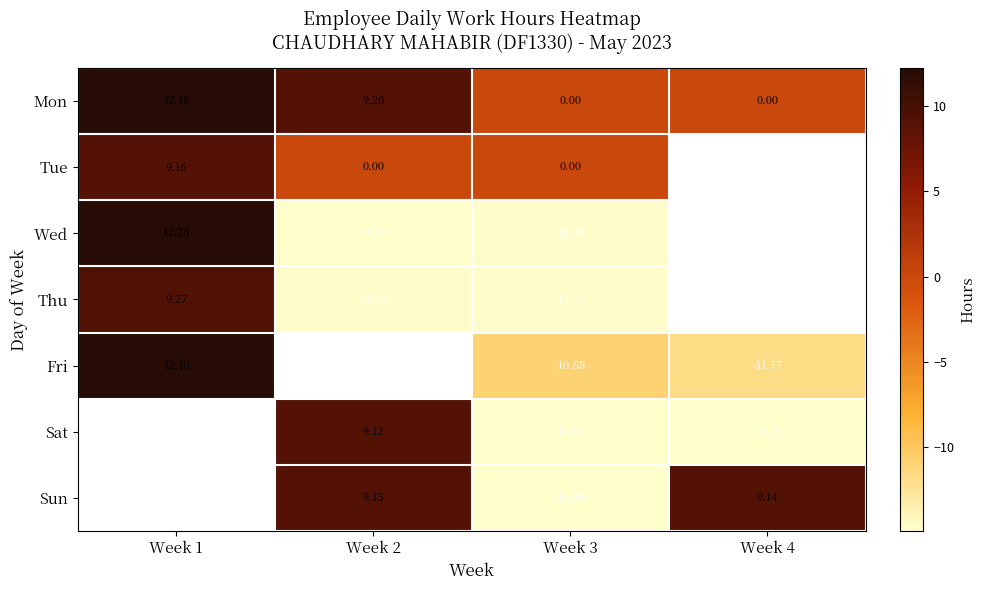

Which category has the lowest value across all series?

Week 3